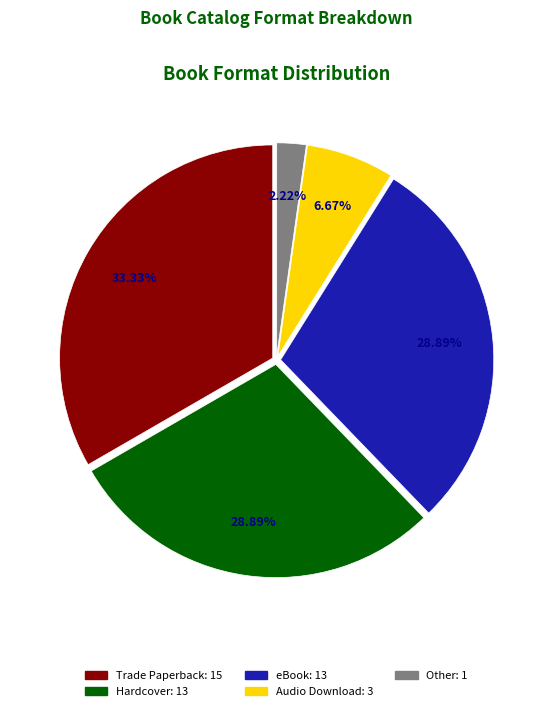

To the nearest percent, what portion does Hardcover represent?

29%